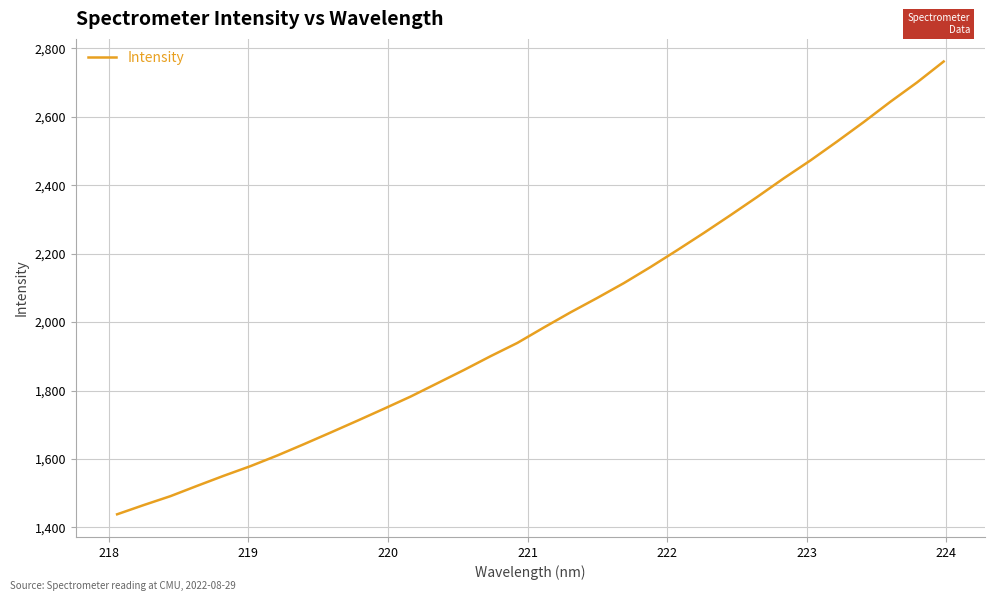

What is the smallest value displayed?

1438.3